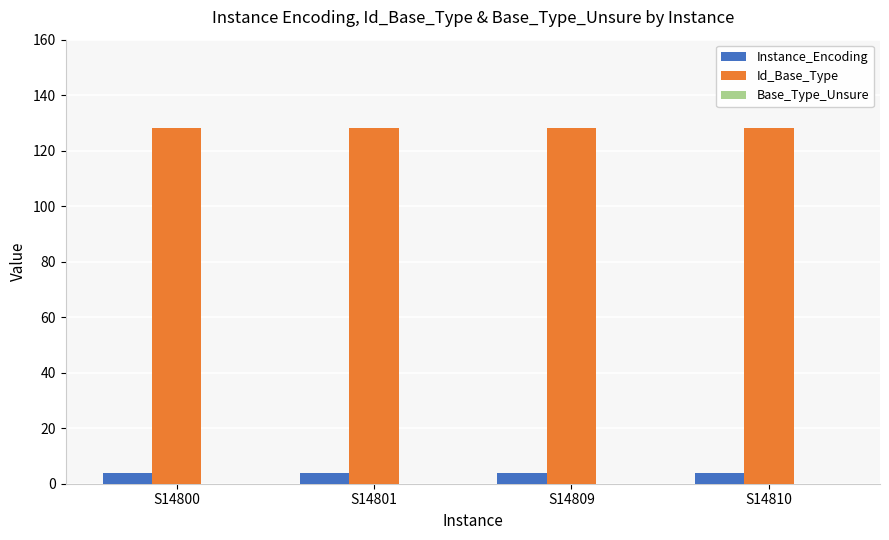

Is the value of Id_Base_Type at S14809 greater than the value of Instance_Encoding at S14801?

Yes